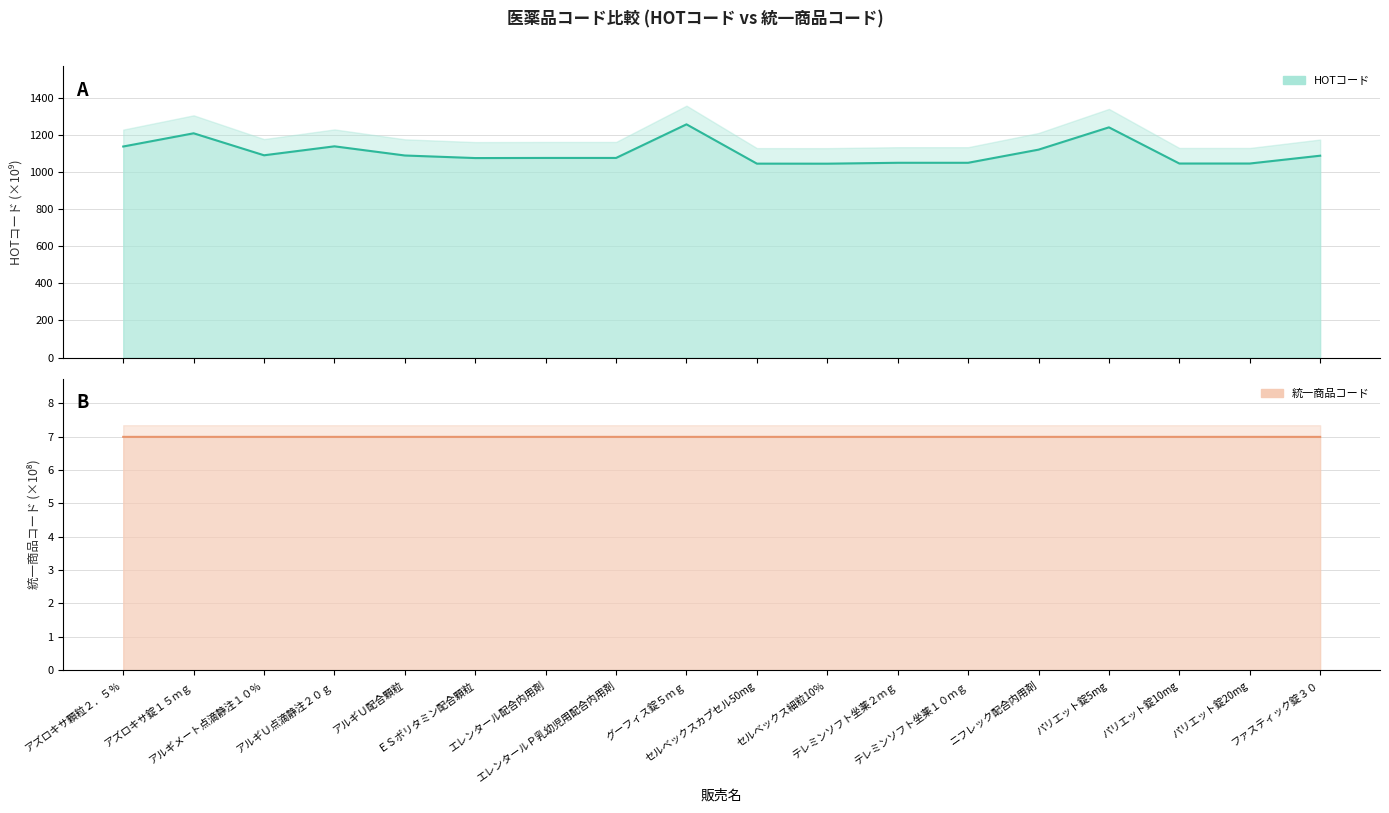

What value does the HOTコード series have at アルギＵ配合顆粒?

1088.6